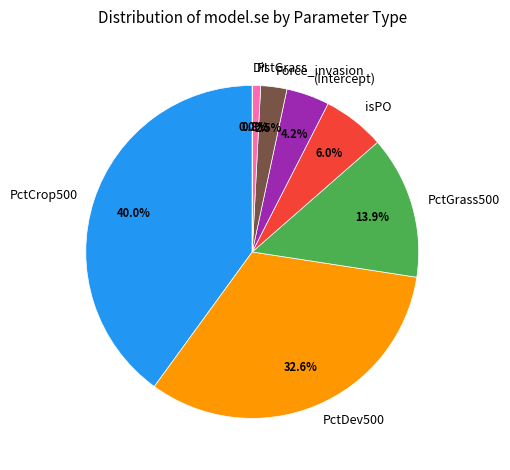

Which has a higher value, PctGrass500 or isPO?

PctGrass500